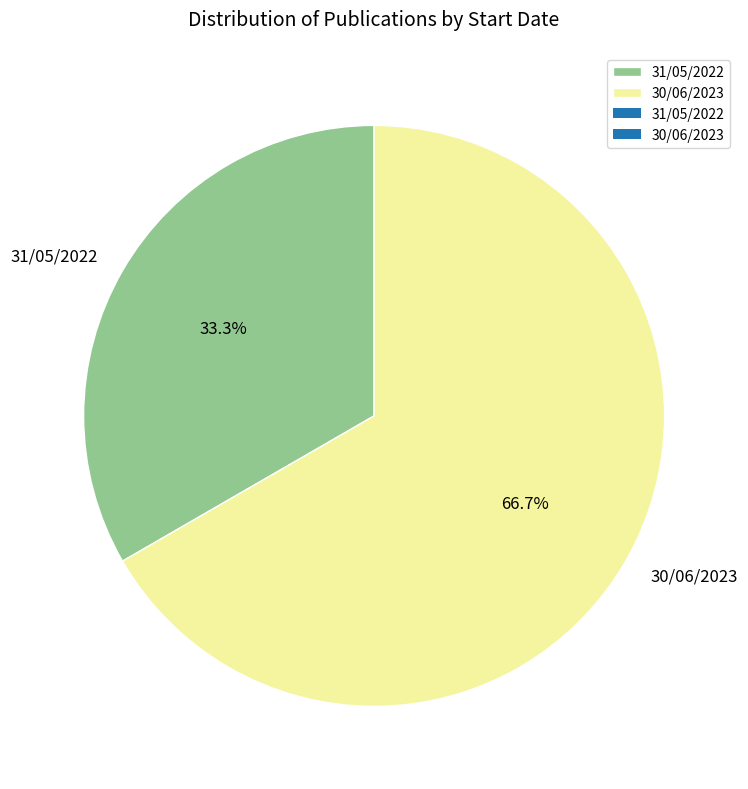

Which slice is the largest?

30/06/2023